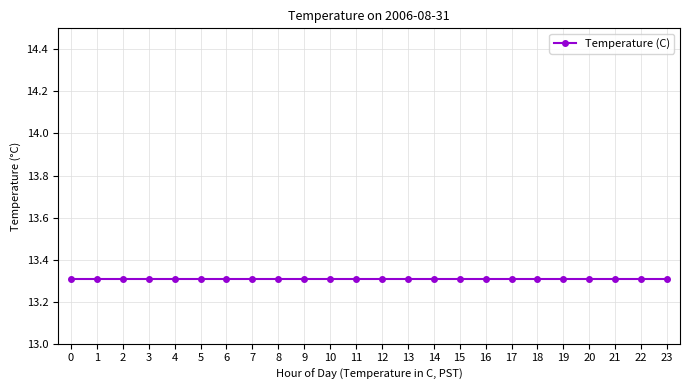

What is the sum of the values at 12 and 6?

26.7